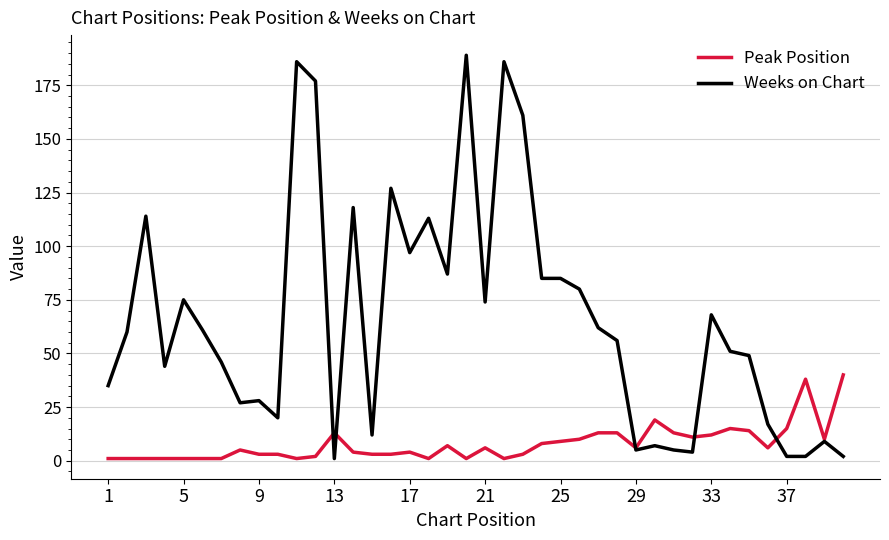

Which series has the largest total across all categories?

Weeks on Chart